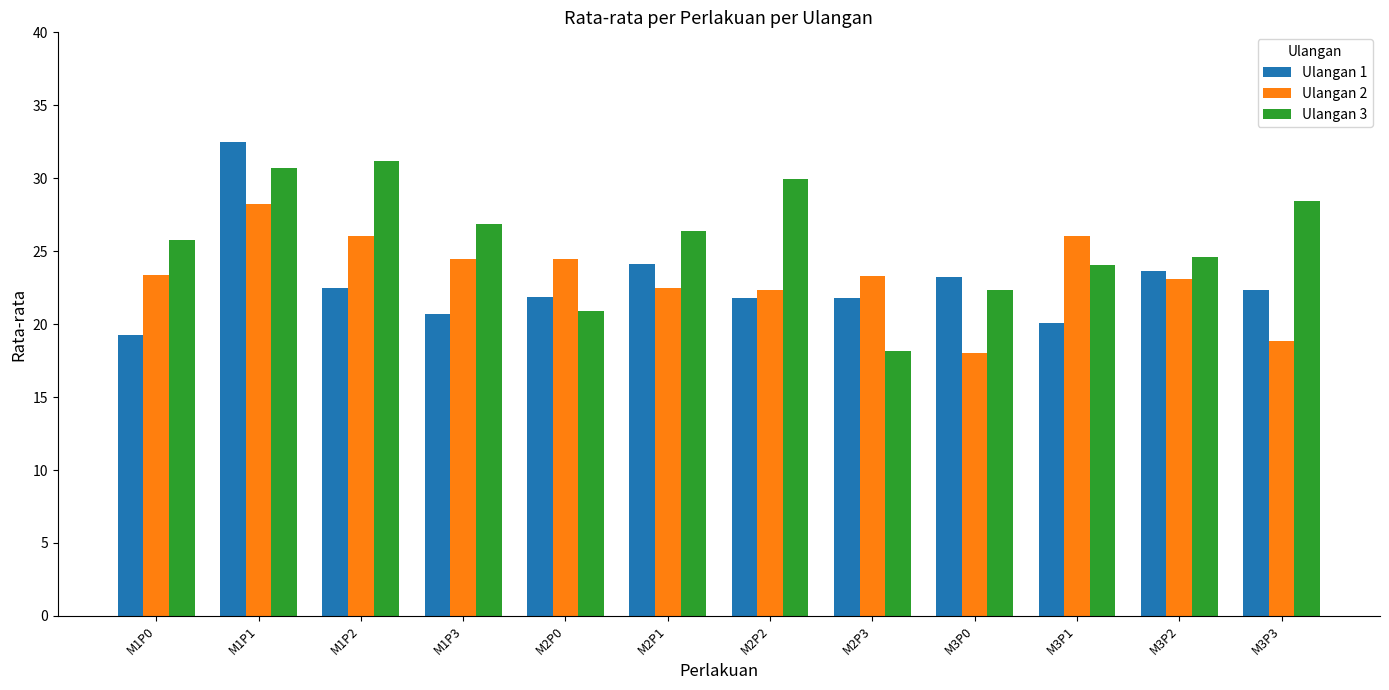

How many bars are there in total?

36